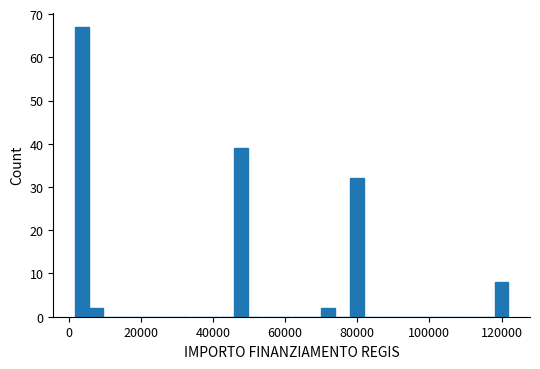

Read against the x-axis, roughly where is the centre of the tallest bar?

4000